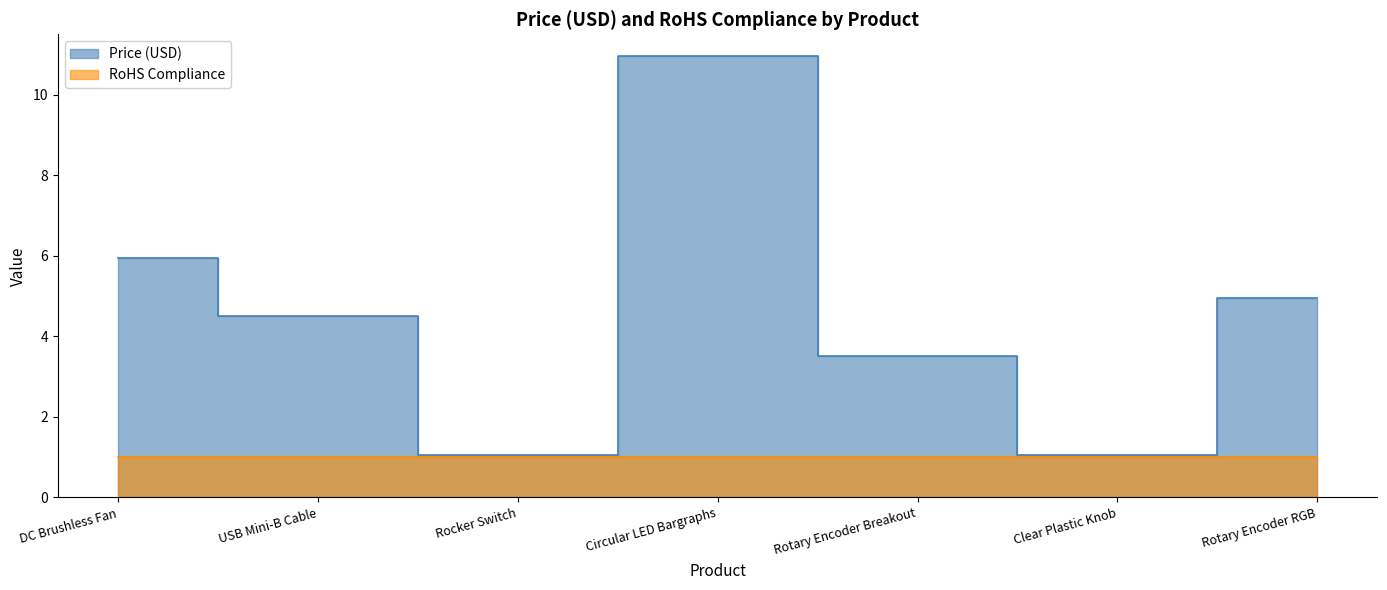

How many interior local valleys (lower than both neighbors) does the data have?

2